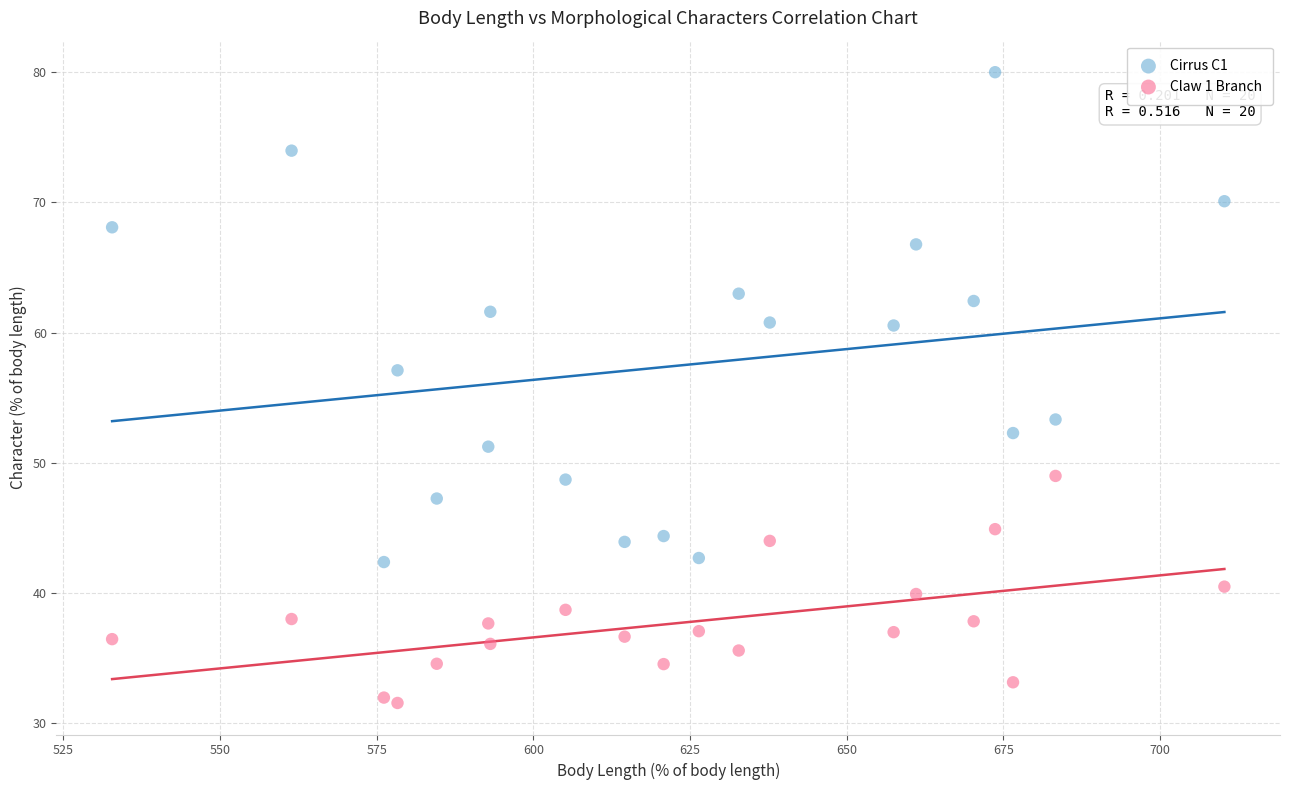

Across all data points, what is the range of X values (max minus min)?

177.5